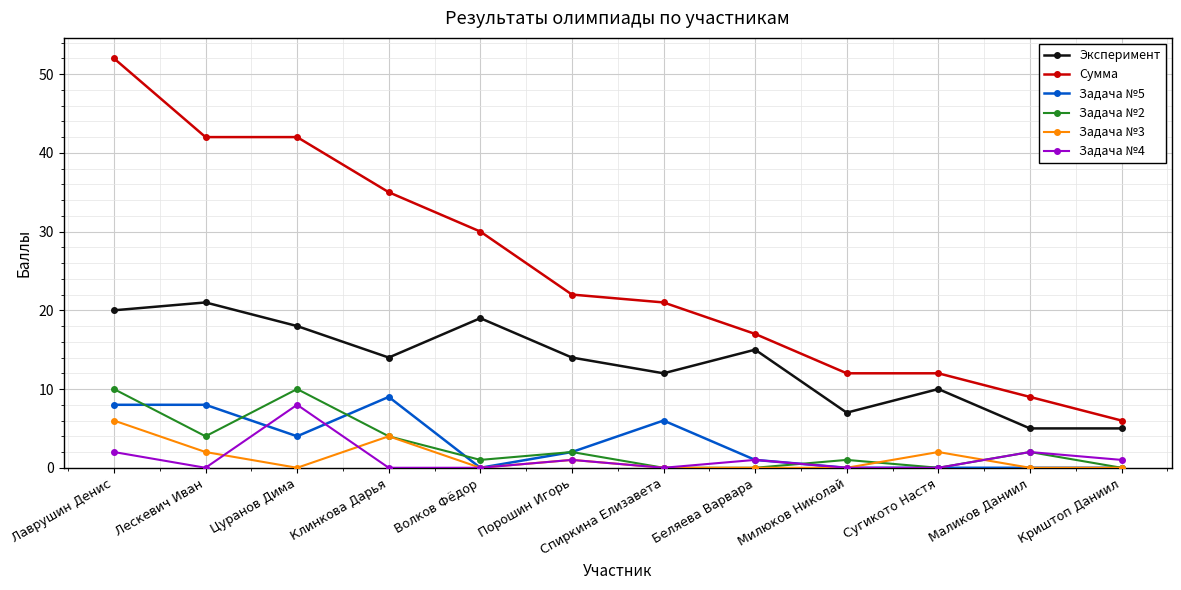

True or false: Сумма and Задача №5 cross at least once.

False